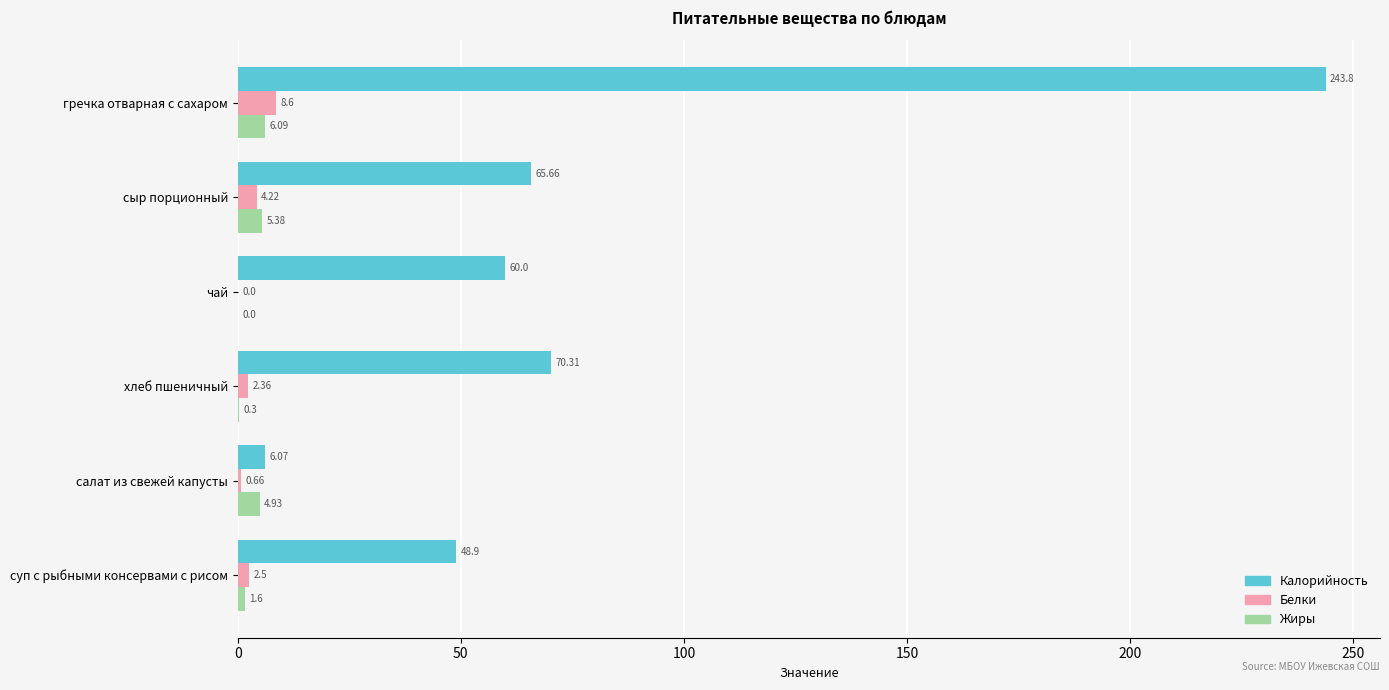

What is the total value across all series at чай?

60.0